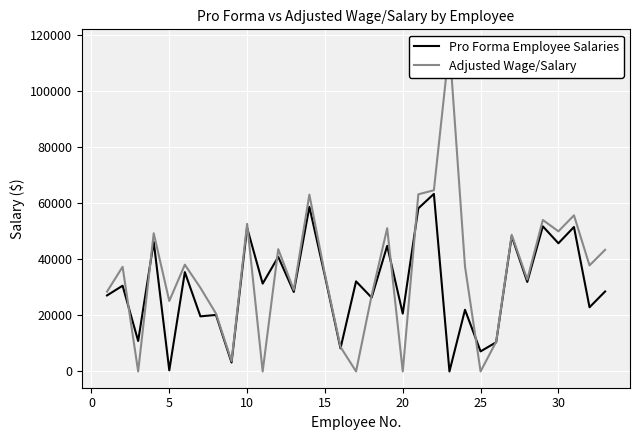

Is this an area chart (filled region under the line)?

No